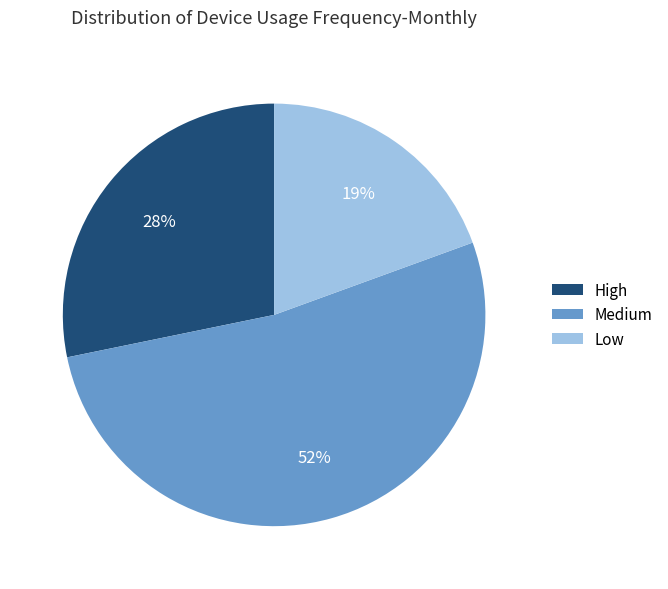

What percentage is the High slice, to the nearest percent?

28%